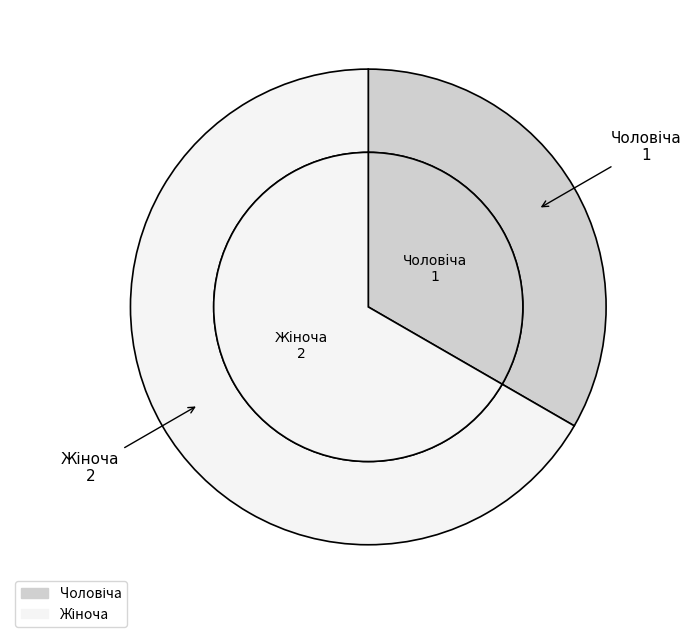

To the nearest percent, what percentage of the pie is Жіноча?

67%